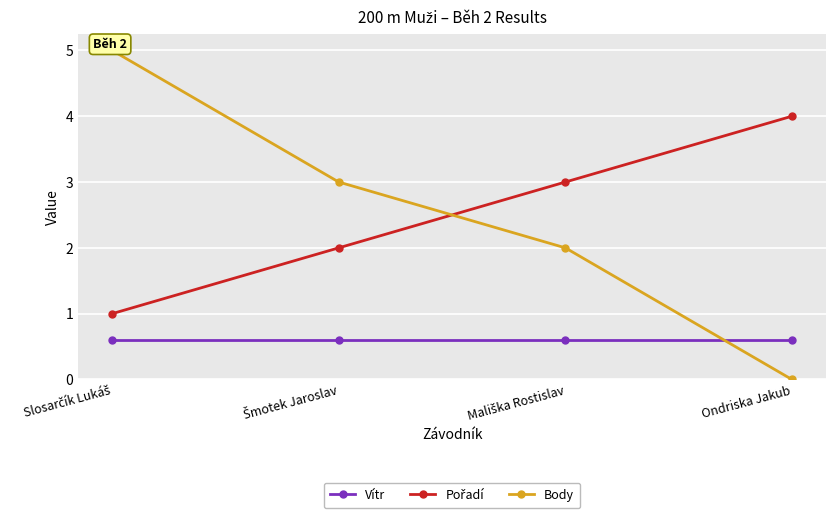

True or false: Body has a value of 8.2 at Slosarčík Lukáš.

False